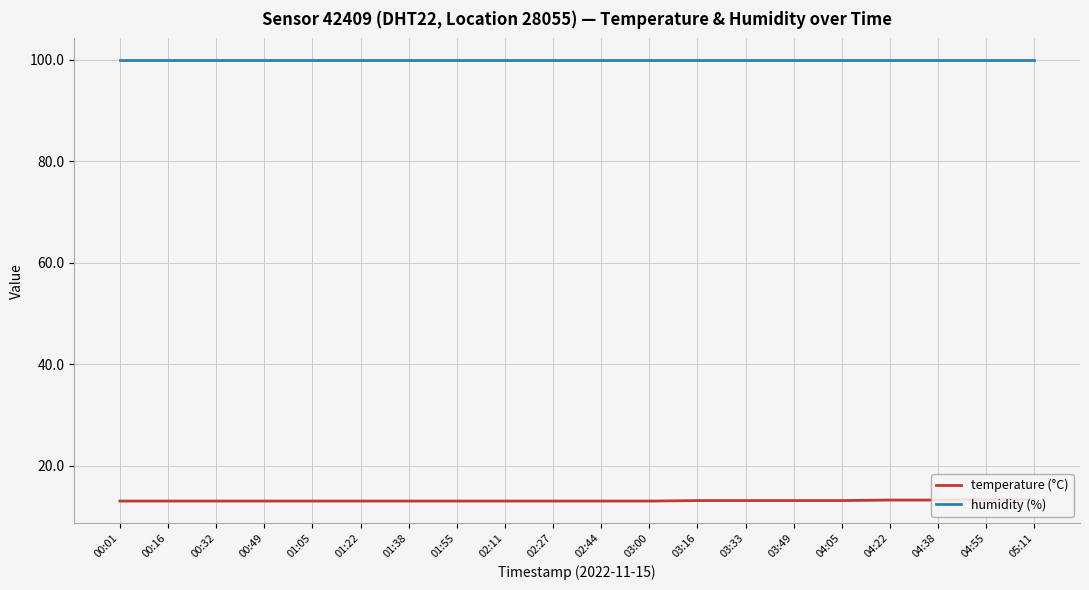

Count the number of data series in this chart.

2